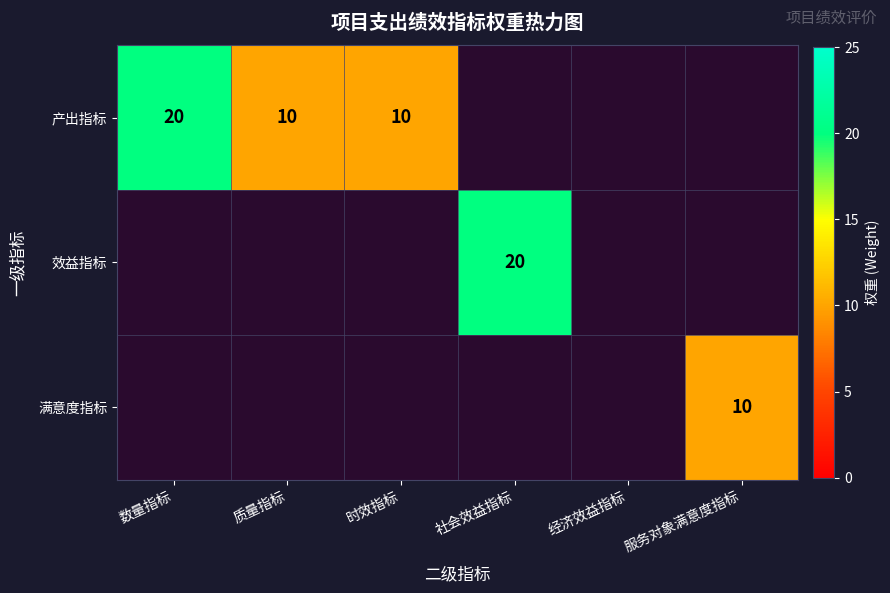

The value of 产出指标 at 时效指标 is 10. True or false?

True